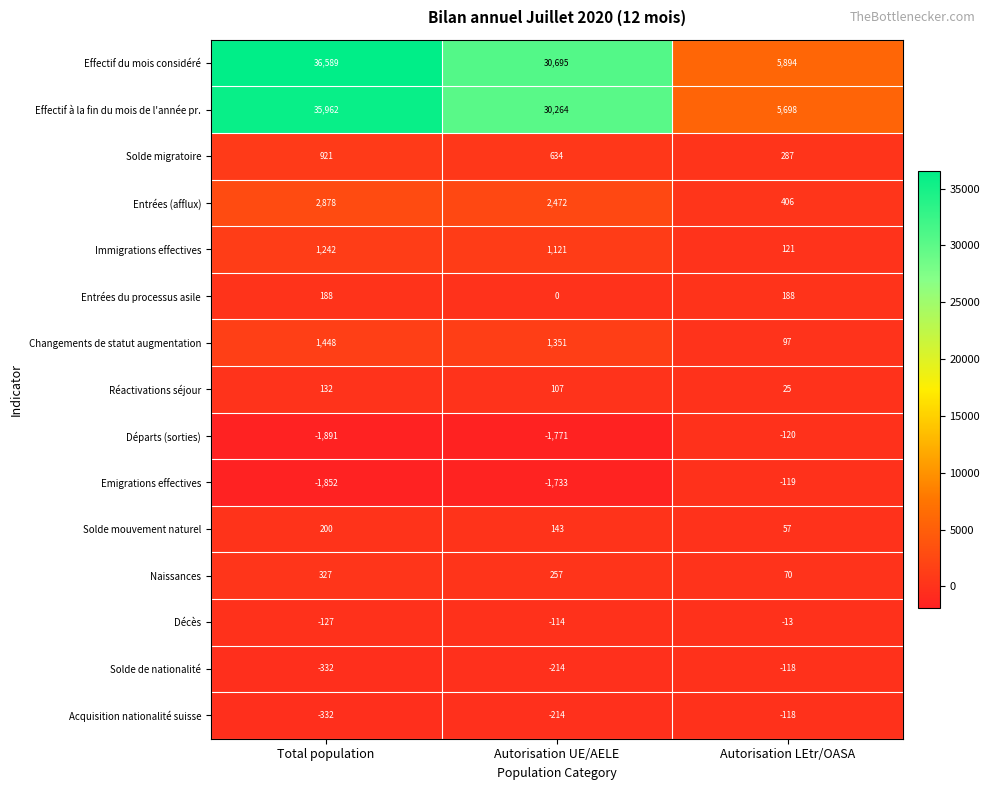

What is the spread (max minus min) of values at Autorisation UE/AELE?

32466